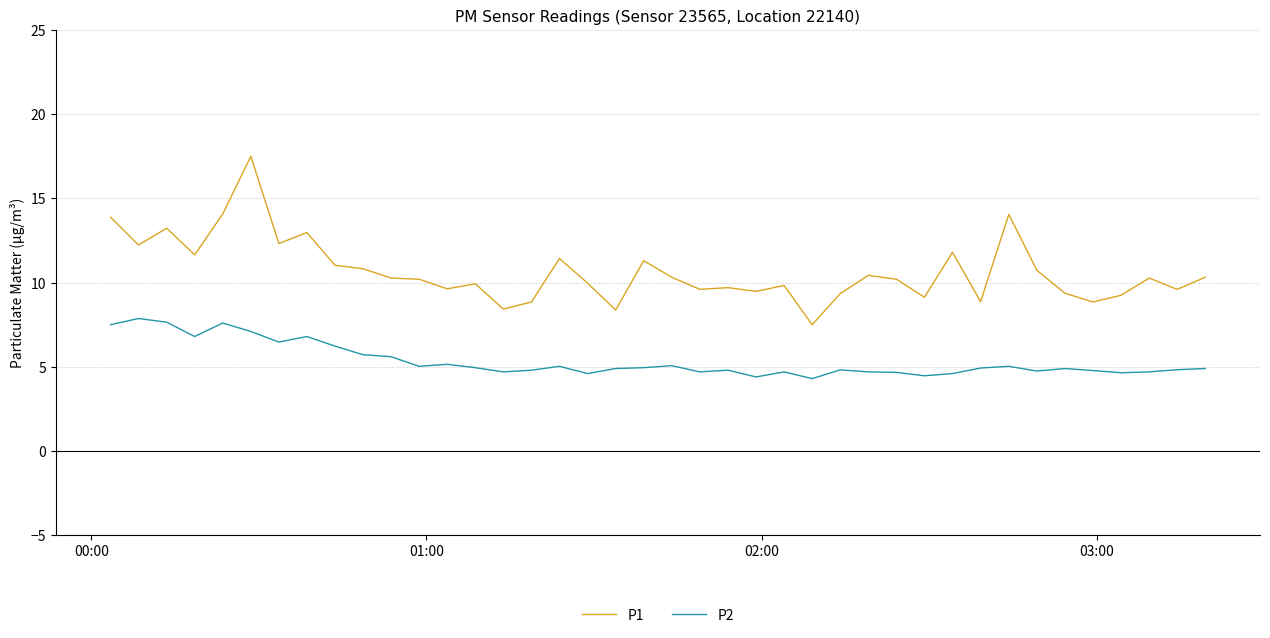

How many series are shown in this chart?

2